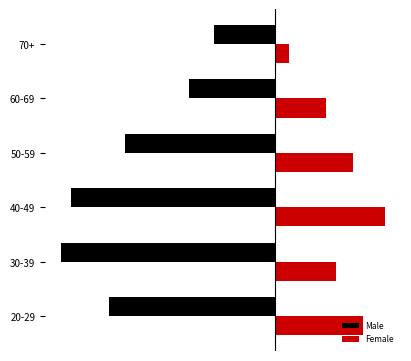

What are all the series names shown in the legend?

Male, Female